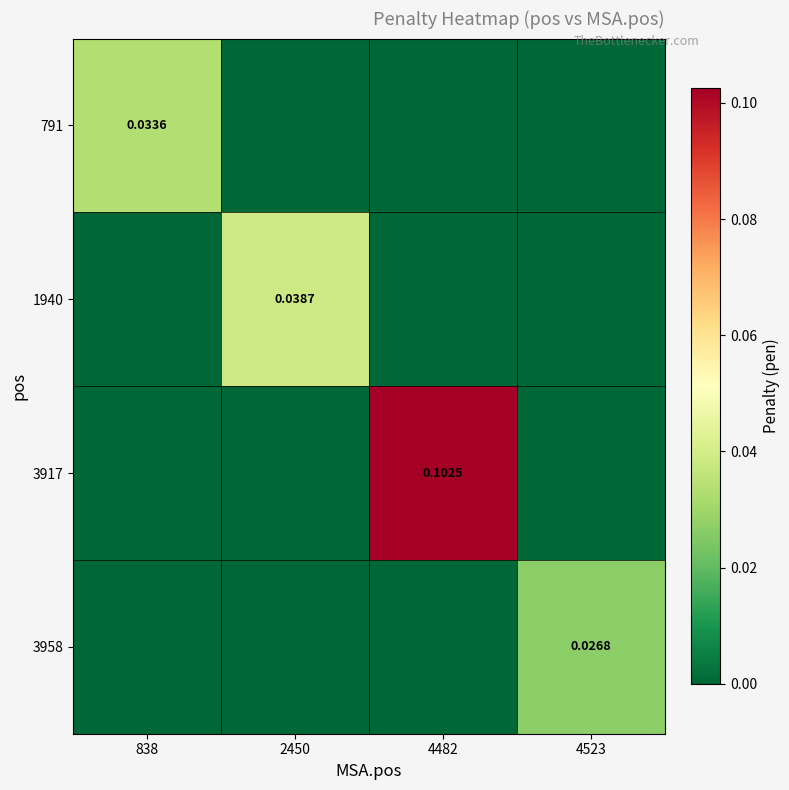

The 791 series shows 0.0 at 838. True or false?

True